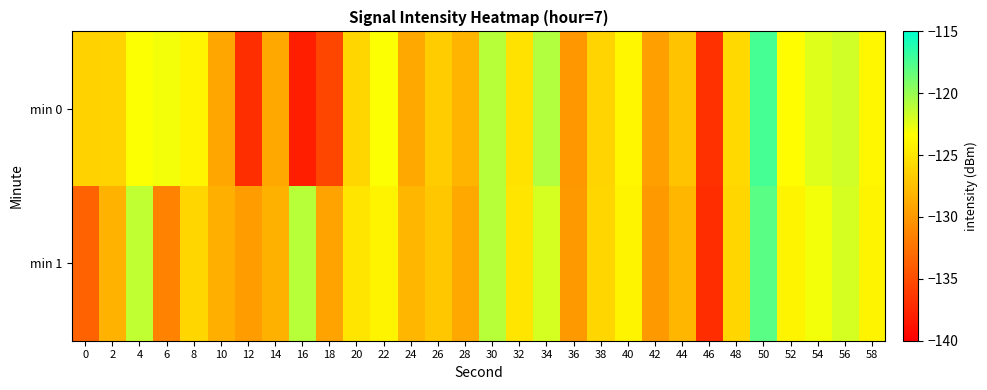

Which has a higher value, 32 or 14?

32